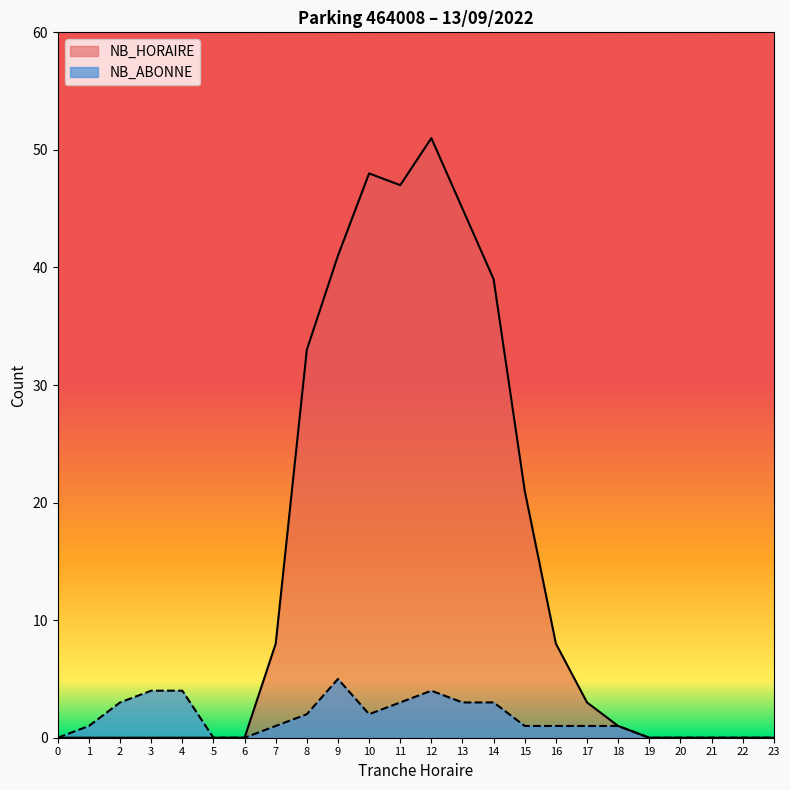

True or false: NB_HORAIRE has a value of 25 at 2.

False